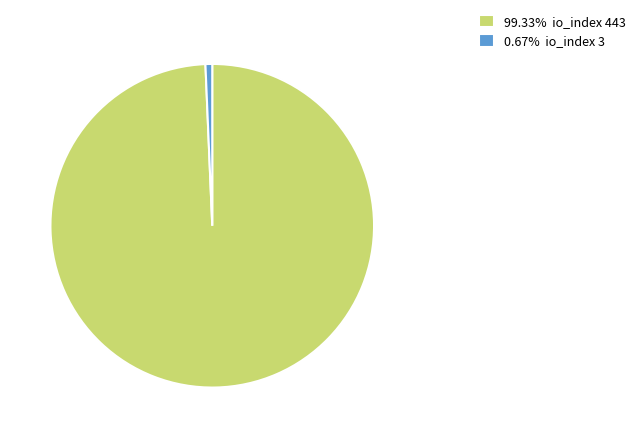

Does 99.33% io_index 443 account for over 50% of the chart?

Yes